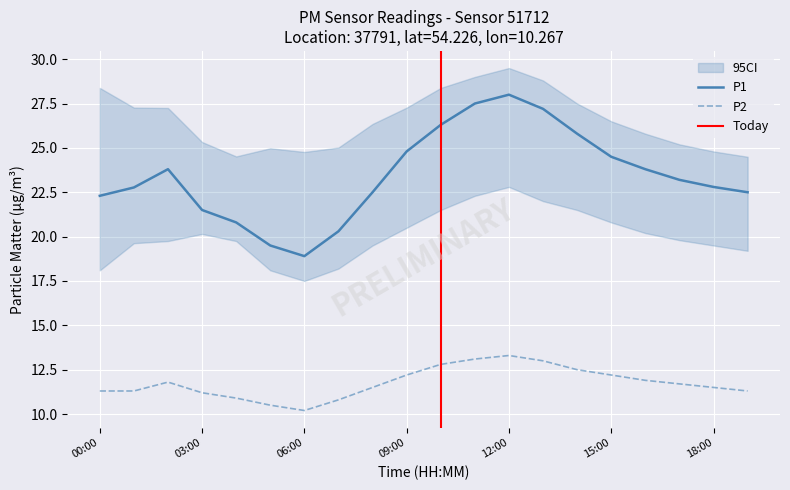

True or false: P2 and P1 cross at least once.

False